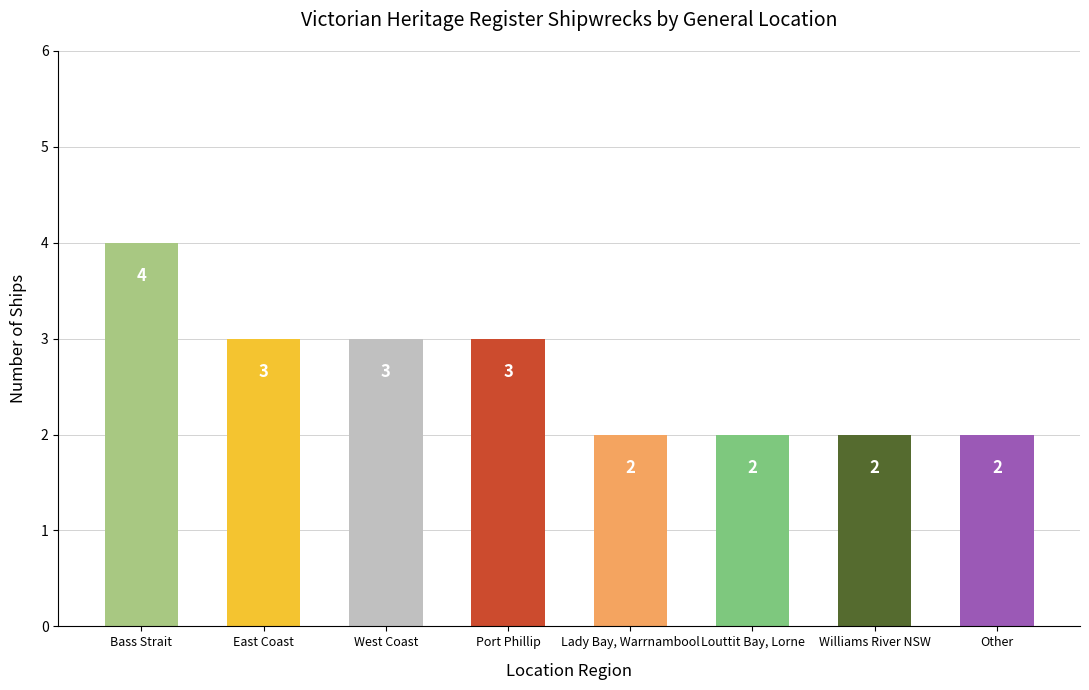

What is the value of the 7th bar from the left?

2